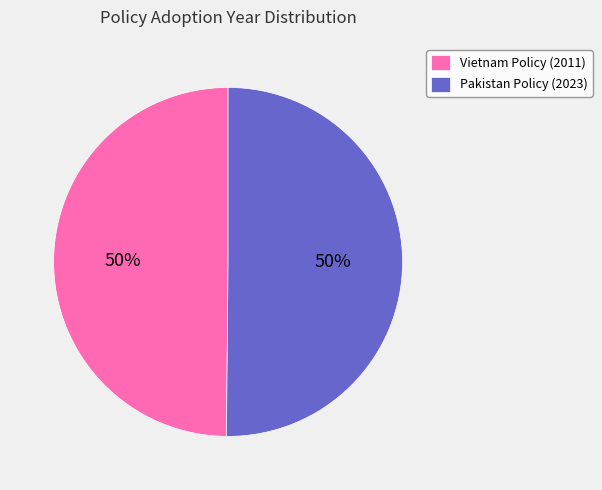

To the nearest percent, what portion does Vietnam Policy (2011) represent?

50%